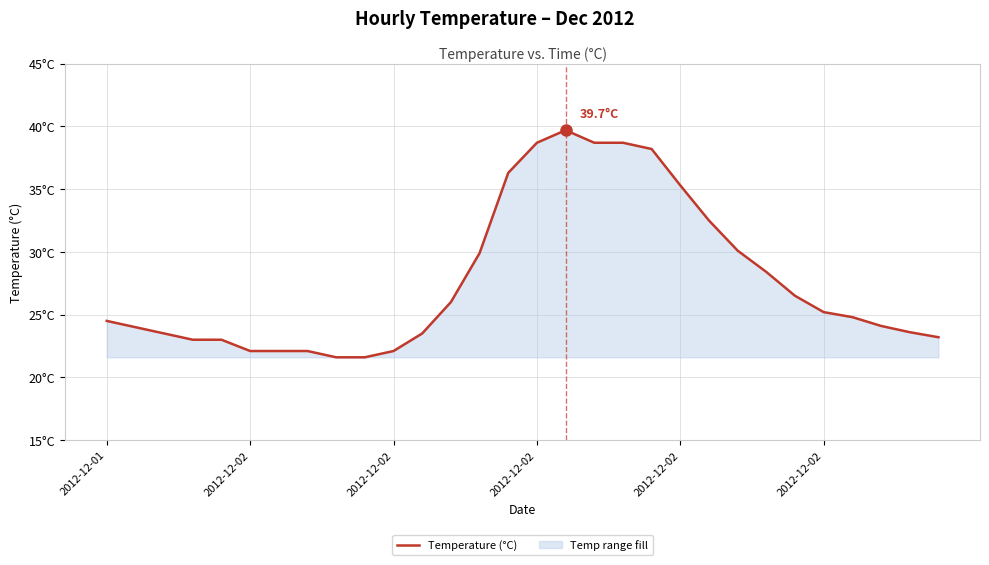

How many lines are shown in the chart?

1